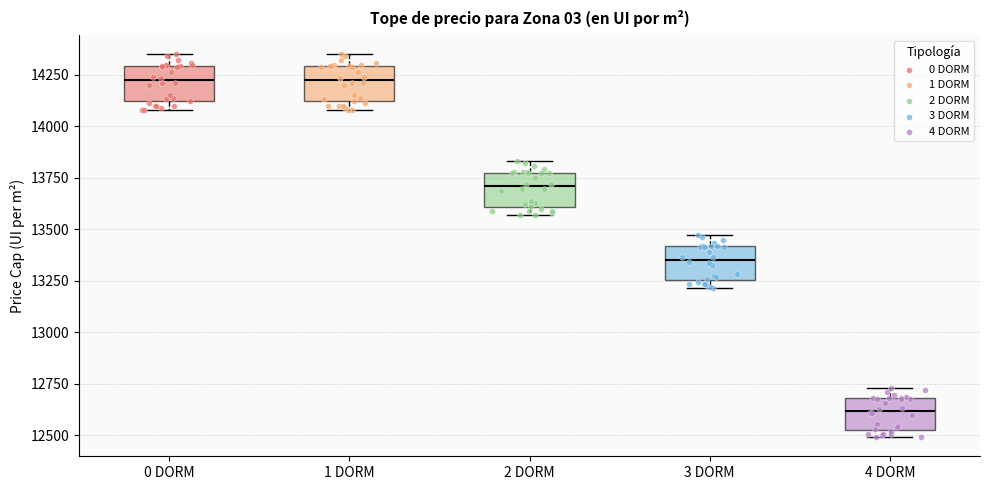

Reading left to right, transcribe this box plot: for each box, give where its median line is, the range the box spans, and where its two whiskers end, as read against the y-axis. The values are not printed on the chart, so give them approximately, as read against the axis.

0 DORM: median 14200, box 14100 to 14300, whiskers 14100 (just below the box's lower edge) to 14350
1 DORM: median 14200, box 14100 to 14300, whiskers 14100 (just below the box's lower edge) to 14350
2 DORM: median 13700, box 13600 to 13750, whiskers 13550 to 13850
3 DORM: median 13350, box 13250 to 13400, whiskers 13200 to 13450
4 DORM: median 12600, box 12550 to 12700, whiskers 12500 to 12750